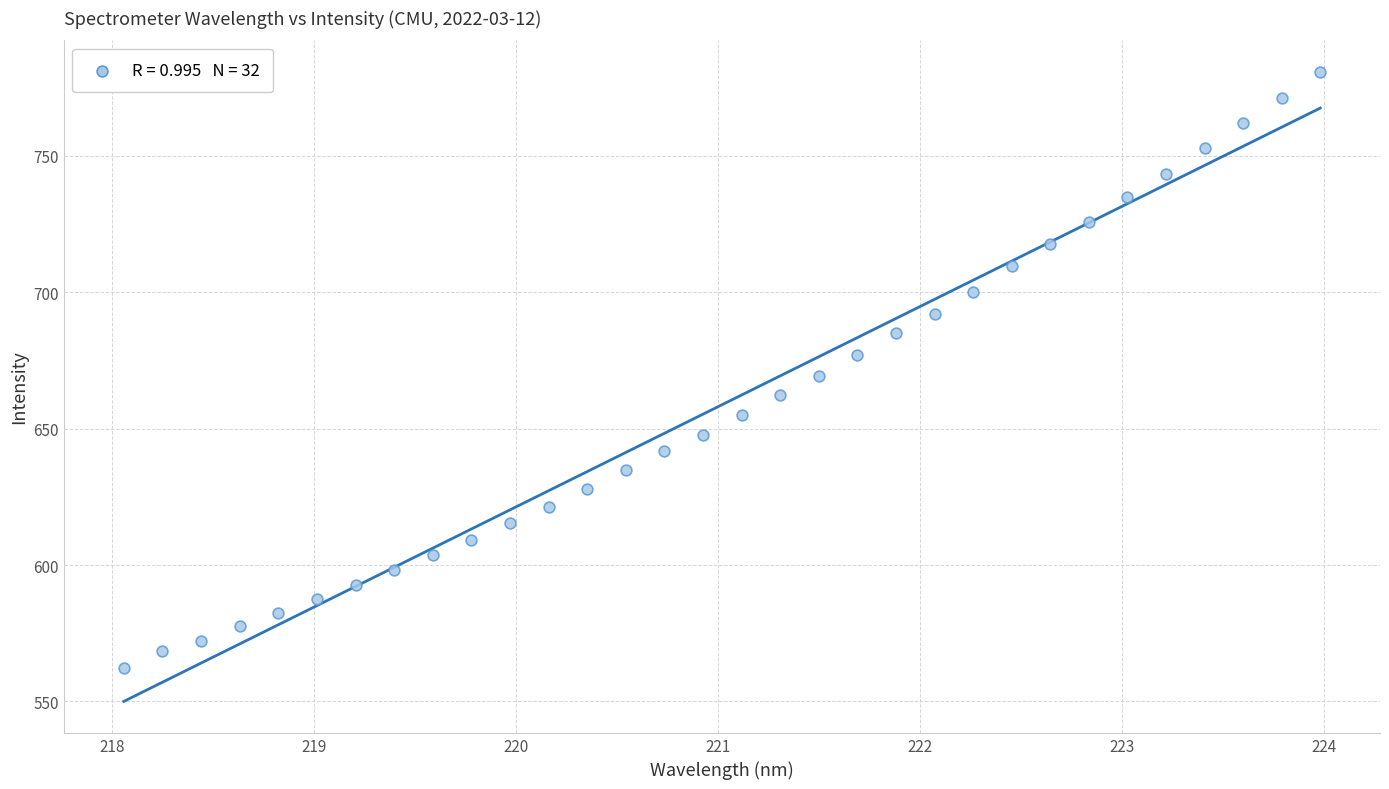

What is the range of X values (max minus min)?

5.9